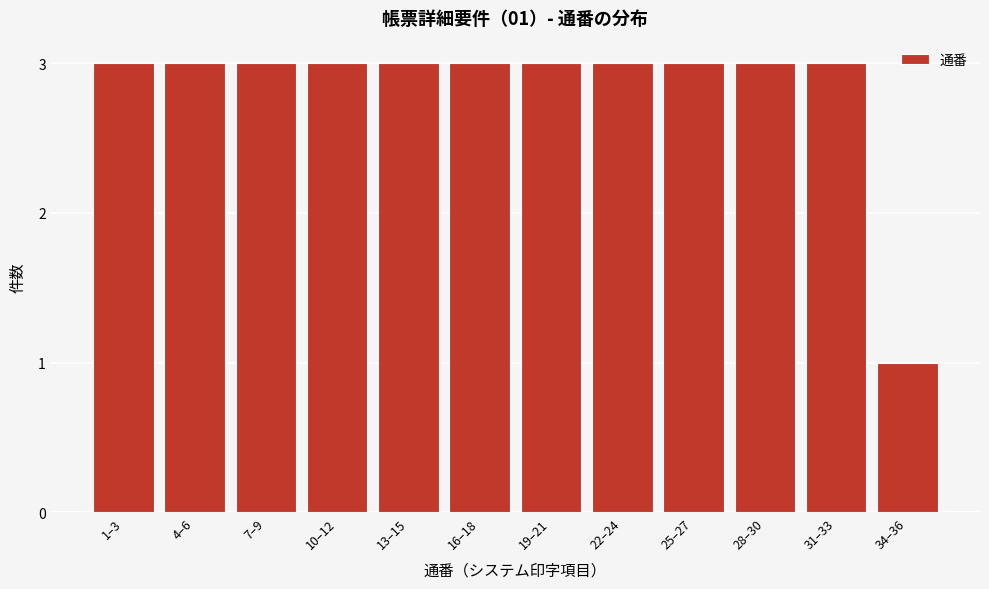

Reading right to left, extract all data points from this chart.

1	3	3	3	3	3	3	3	3	3	3	3